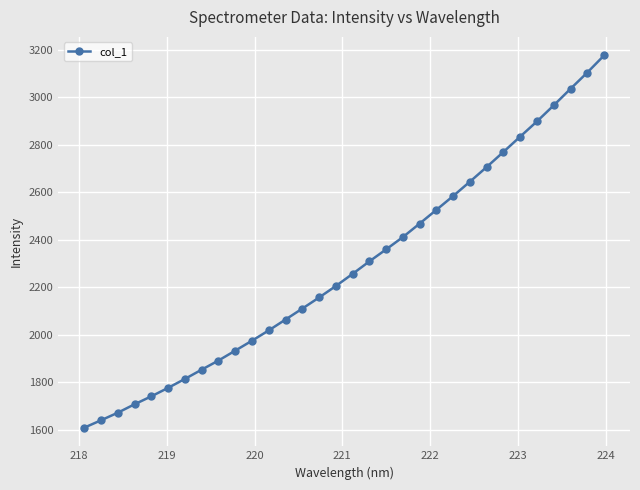

Is this an area chart (filled region under the line)?

No